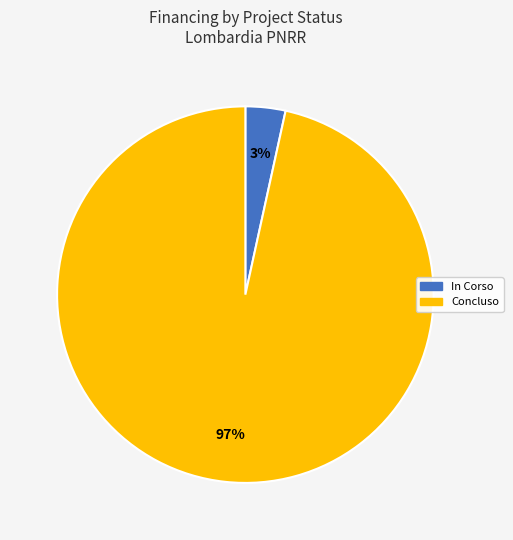

Between In Corso and Concluso, which is larger?

Concluso